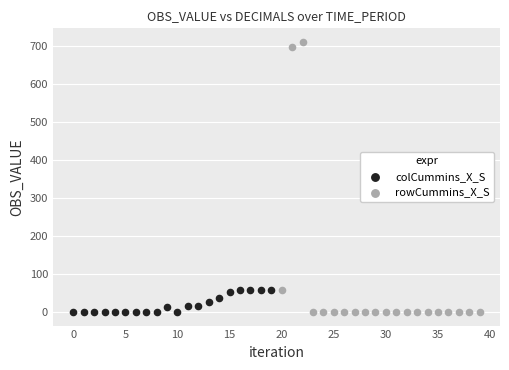

Which series has the widest spread of Y values?

rowCummins_X_S